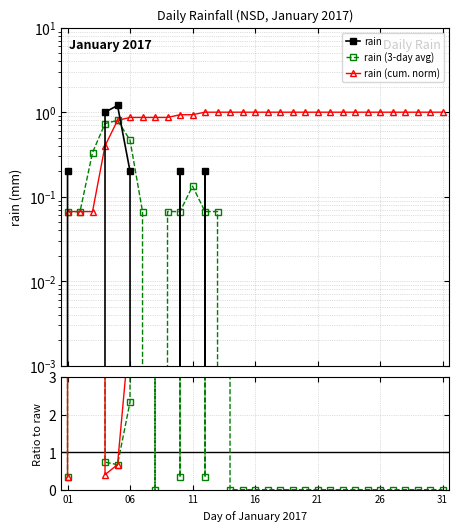

What is the maximum value for rain (cum. norm)?

1.0